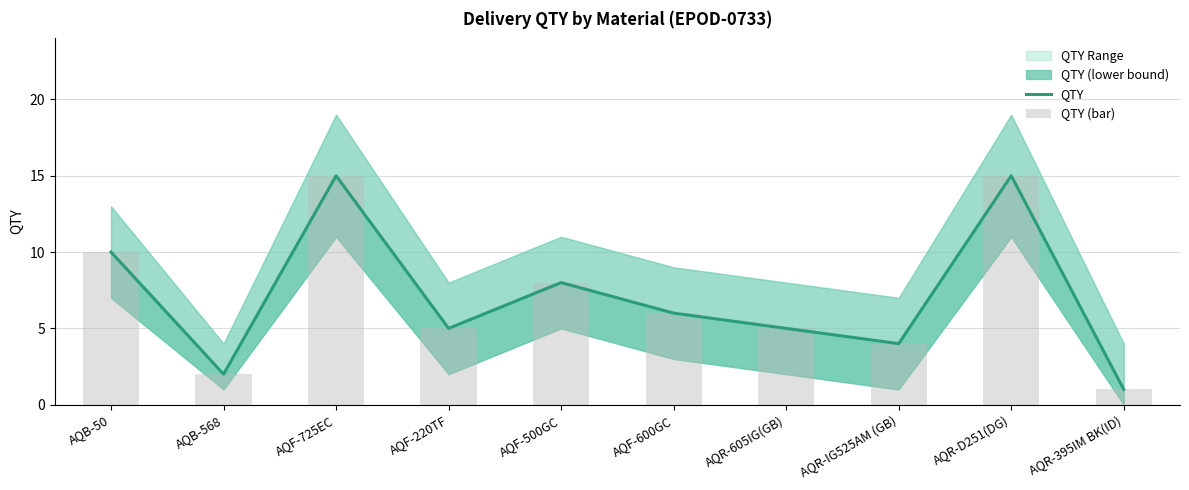

At which label is QTY (bar) closest to 8?

AQF-500GC